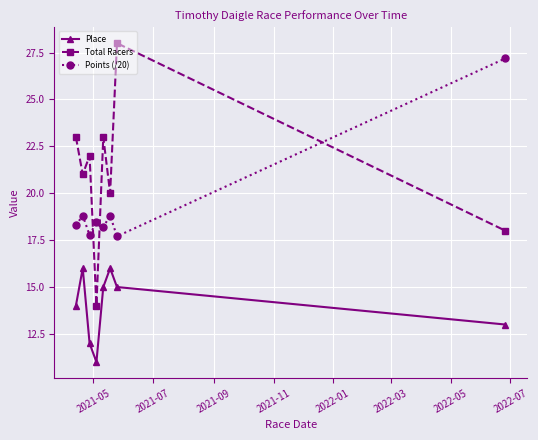

How many lines are shown in the chart?

3